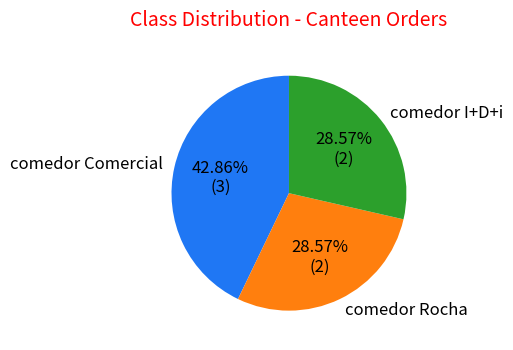

To the nearest percent, what is the difference between the largest and smallest slice percentages?

14%